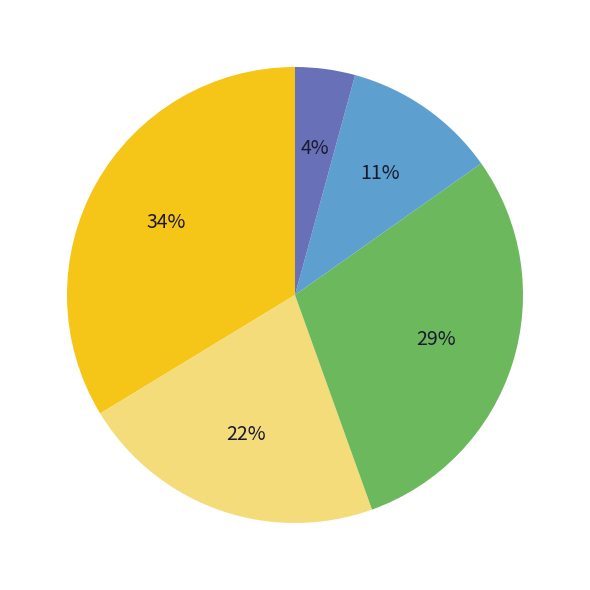

Does any single category account for the majority?

No